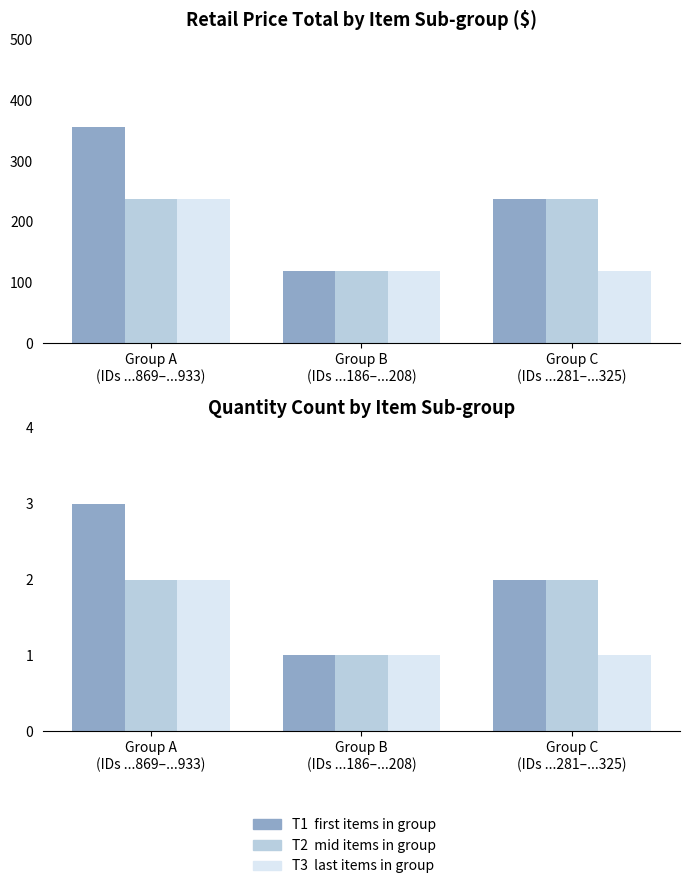

List the series in order of their overall mean, lowest first.

T3 (last items), T2 (mid items), T1 (first items)